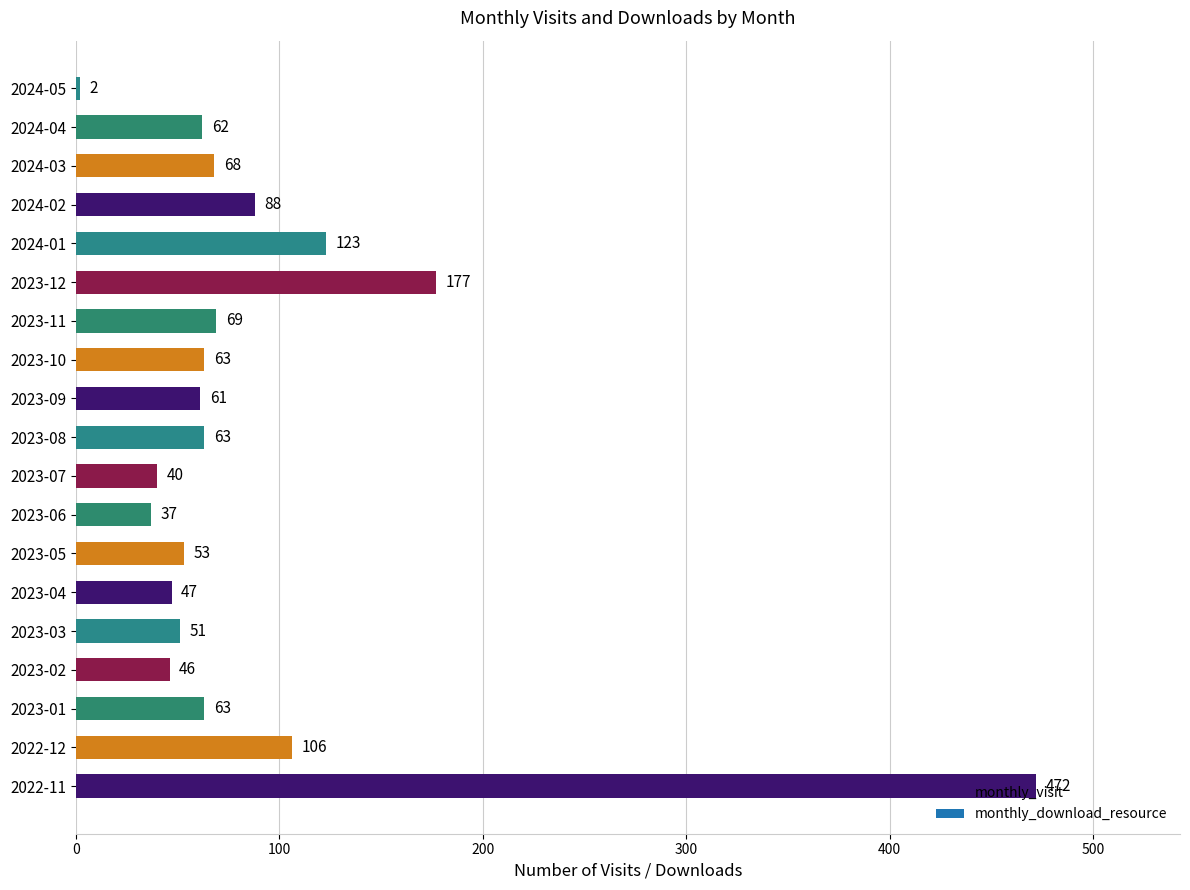

Where is the data nearest to the value 237?

2023-12